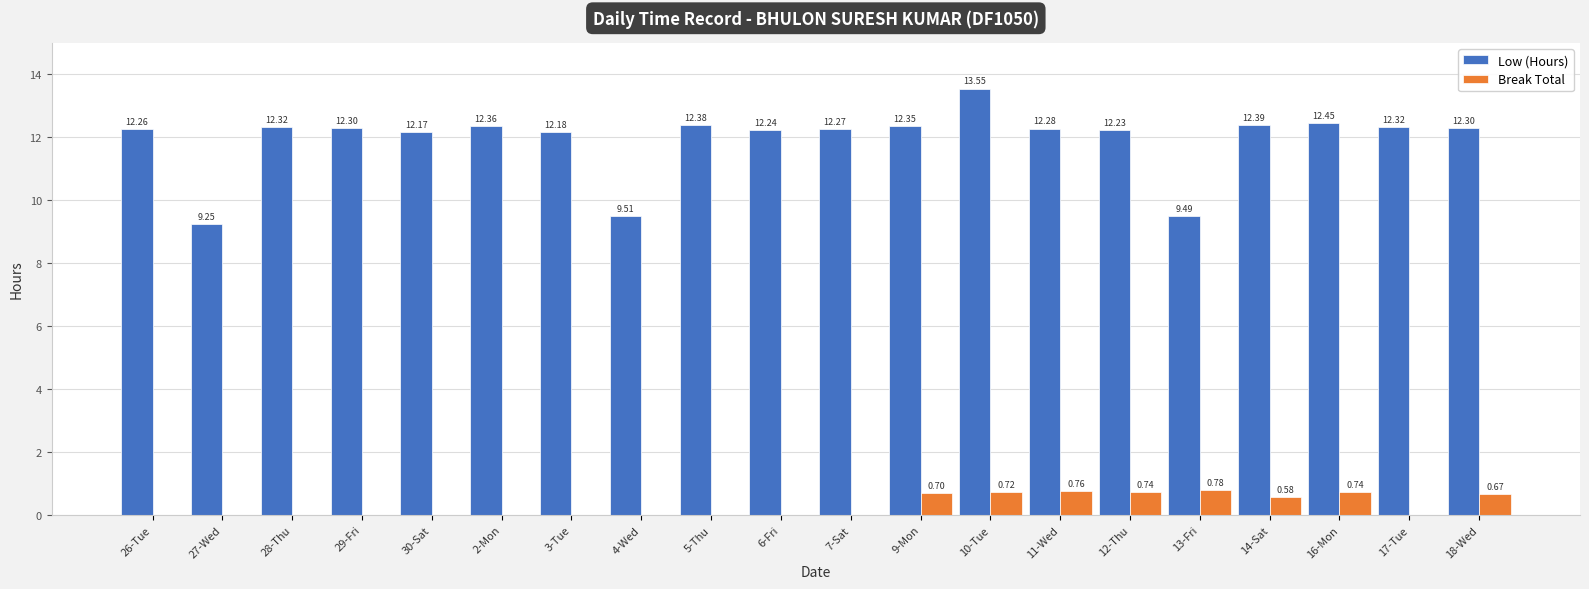

Is the value of Low (Hours) at 28-Thu greater than the value of Break Total at 17-Tue?

Yes